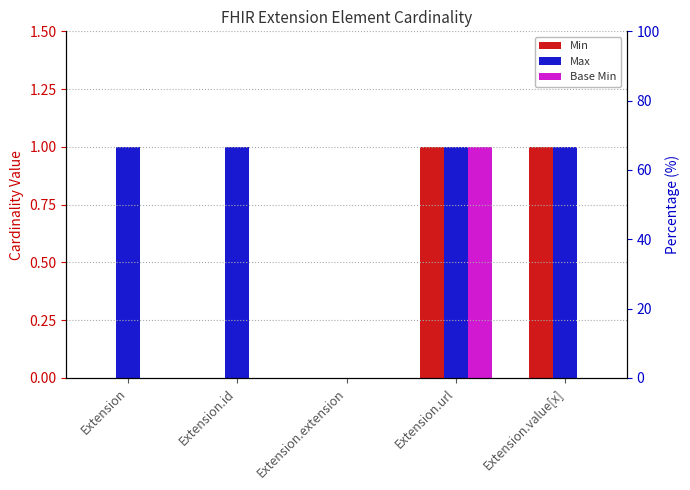

What is the difference between the maximum and minimum values in the Base Min series?

1